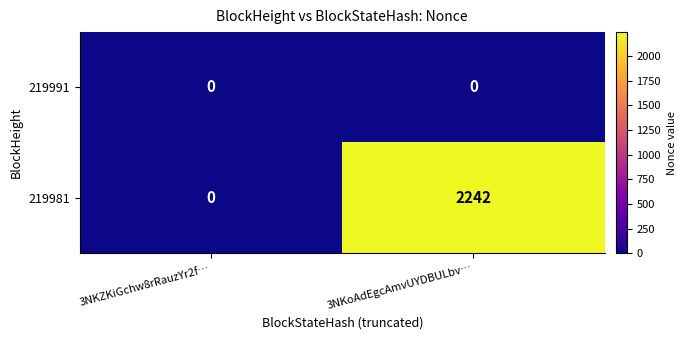

List the series in order of their peak value, highest first.

219981, 219991